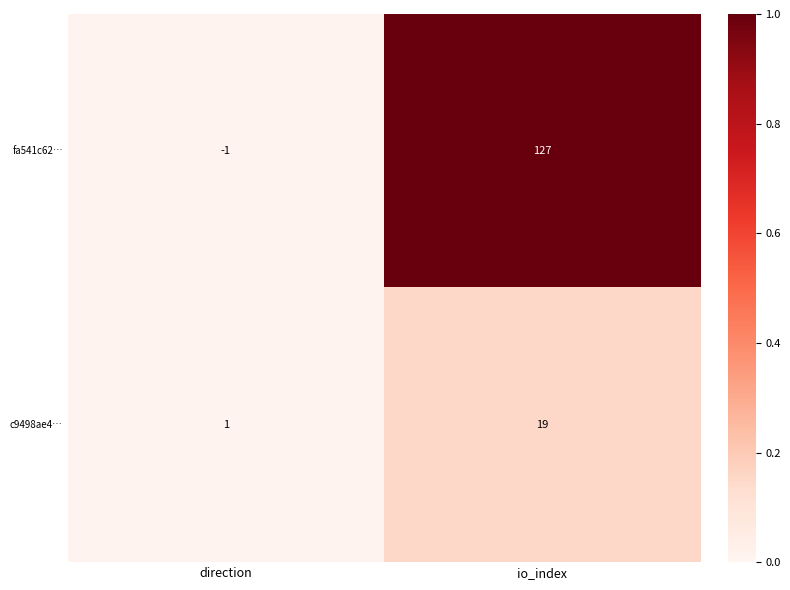

Which series has the widest spread of values?

fa541c62…